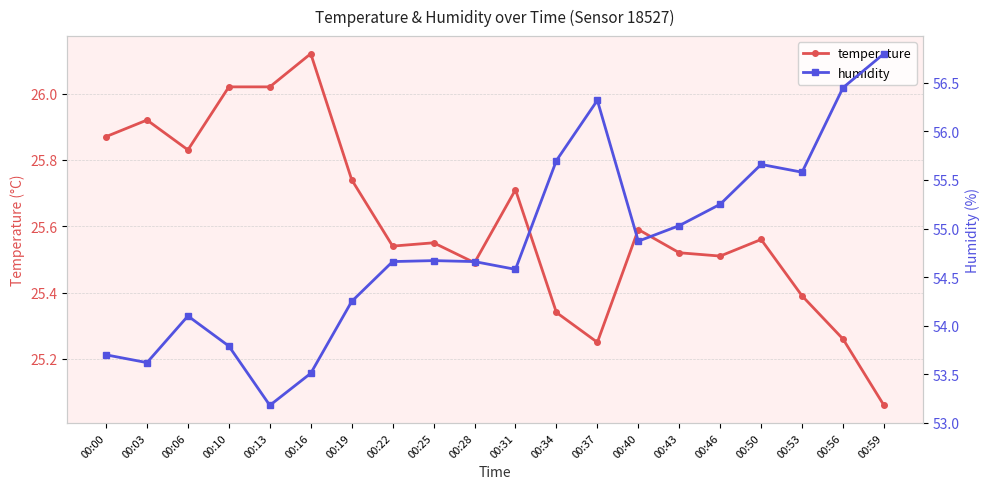

At how many categories does at least one series exceed 42?

20